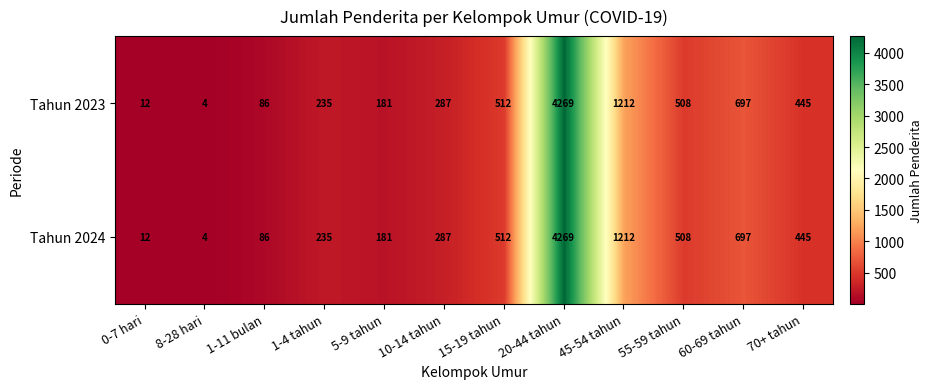

How many series are shown in this chart?

2